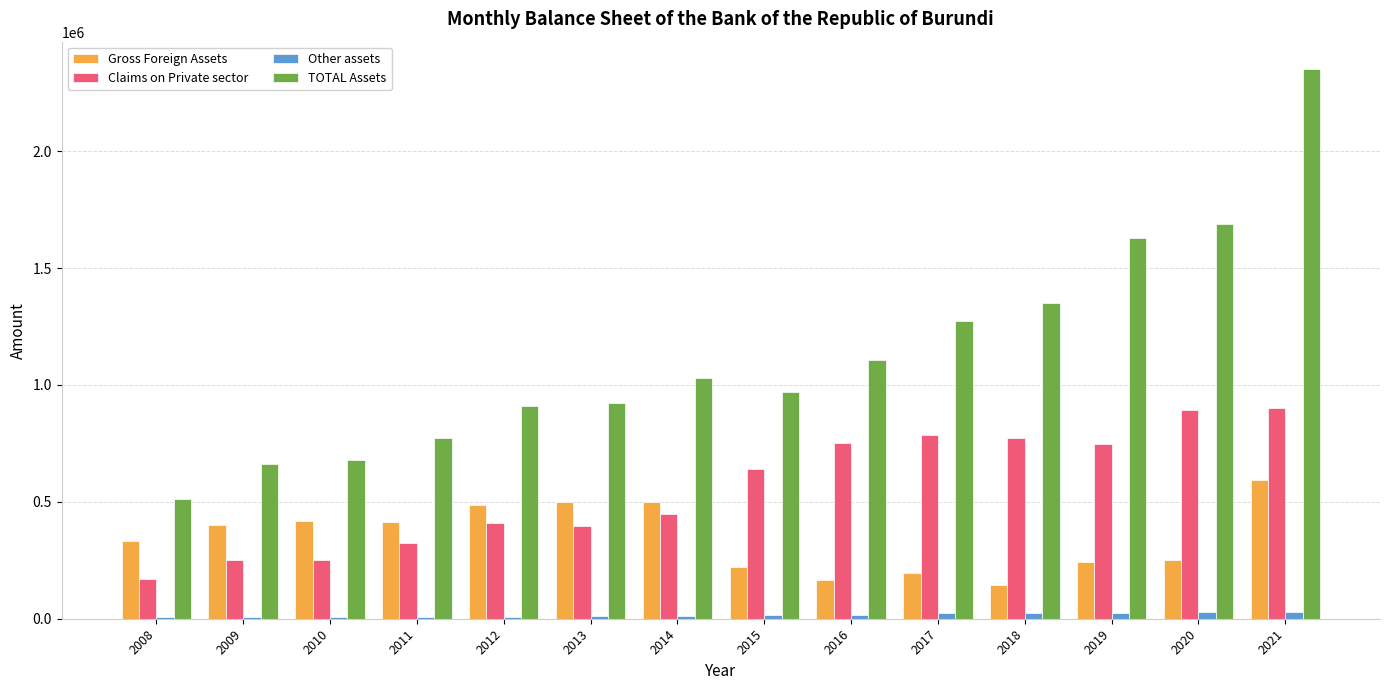

Which series changed the most between 2014 and 2019?

TOTAL Assets